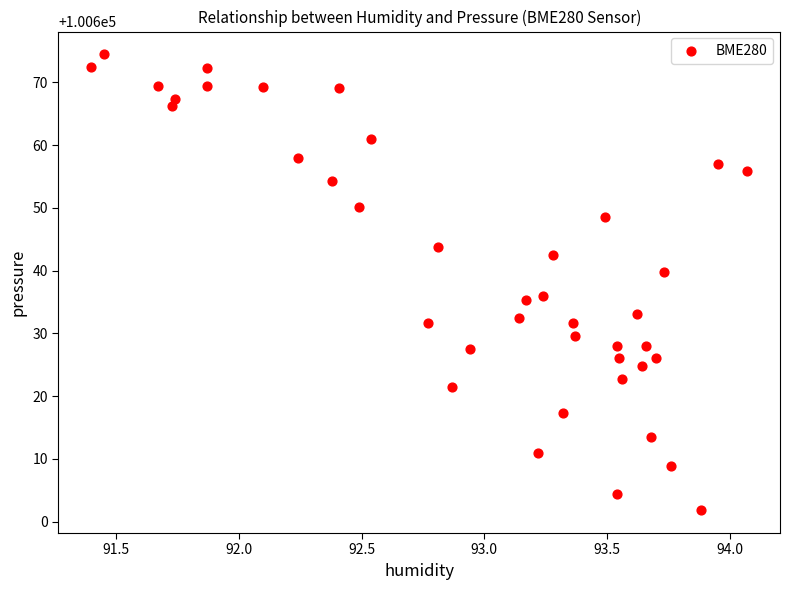

What is the range of Y values (max minus min)?

72.7